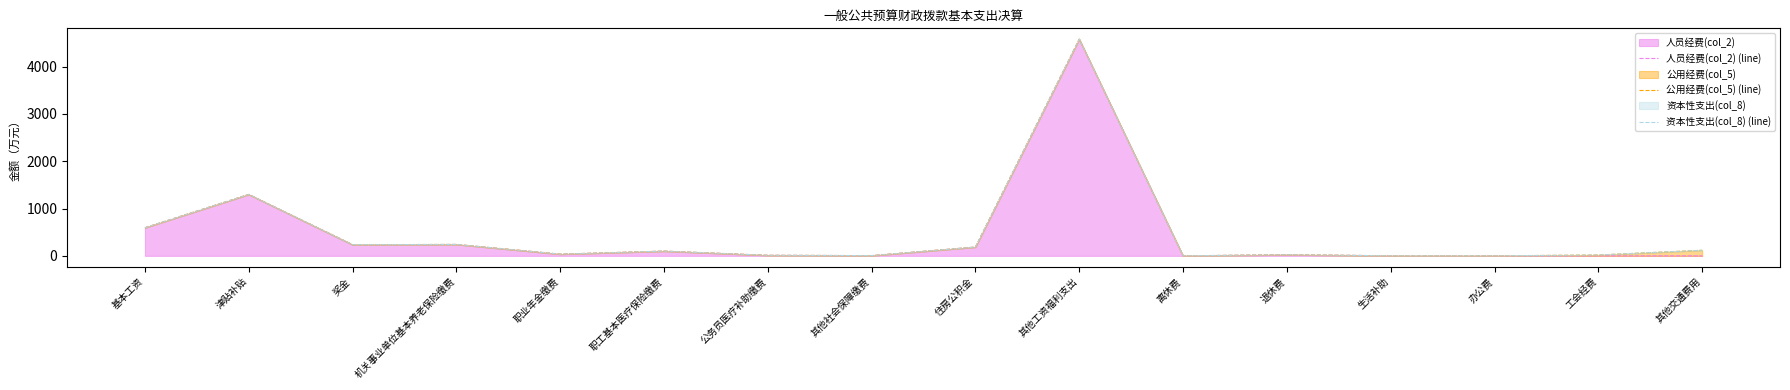

At which category does 公用经费(col_5) (line) reach its first local valley?

奖金